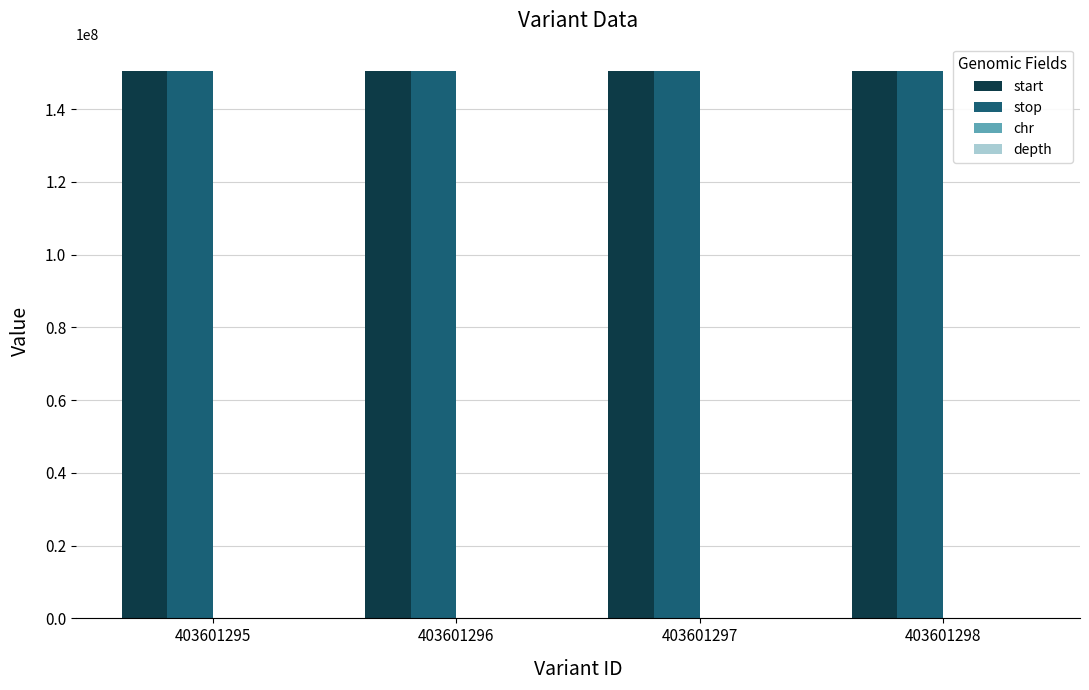

The value of stop at 403601297 is 195869134. True or false?

False